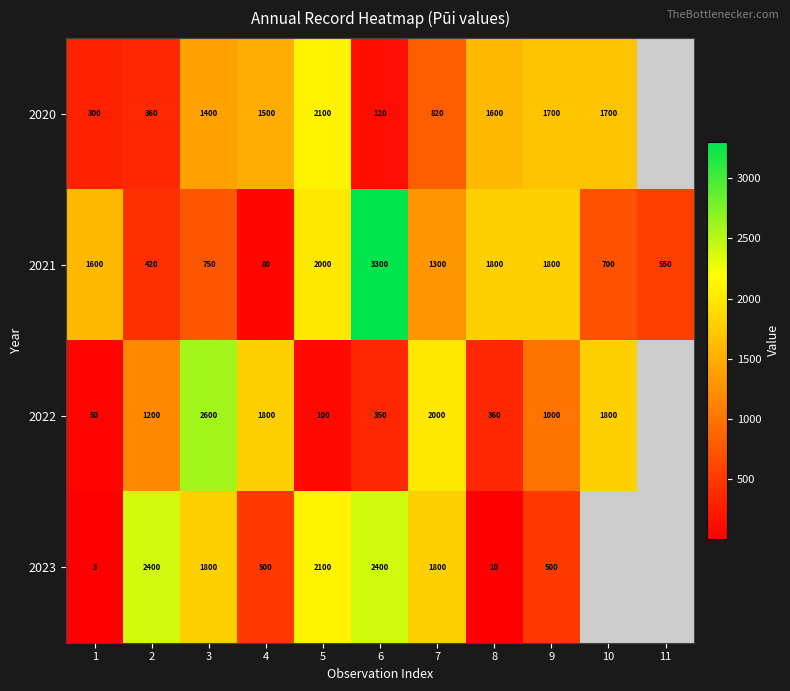

True or false: 2020 has a value of 980 at 5.

False